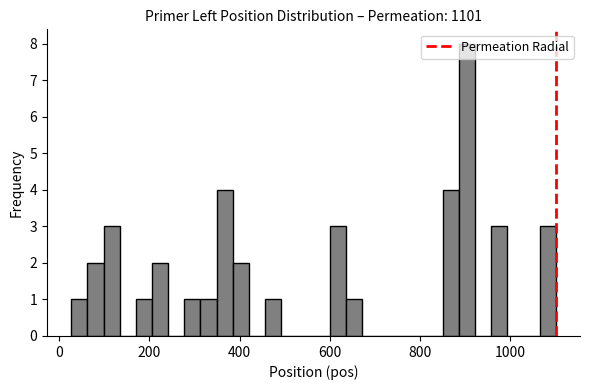

Around what value on the x-axis is the tallest bar? Give the approximate position of its centre, as read against the axis.

900